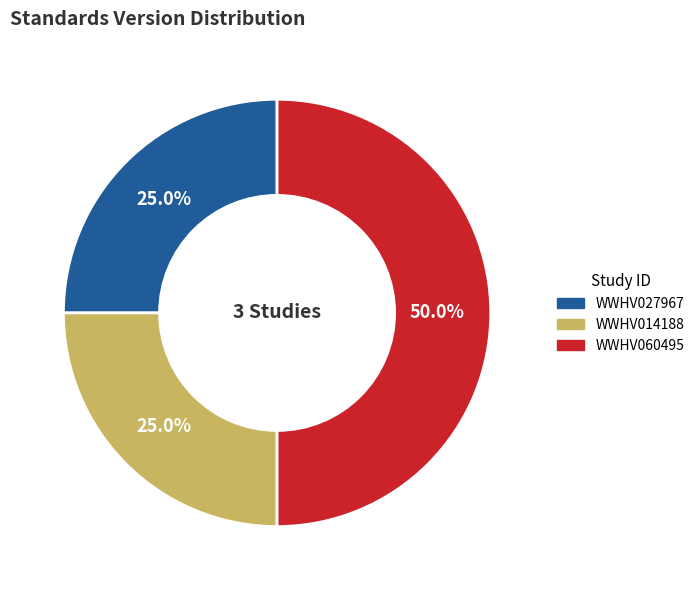

To the nearest percent, what is the difference between the largest and smallest slice percentages?

25%